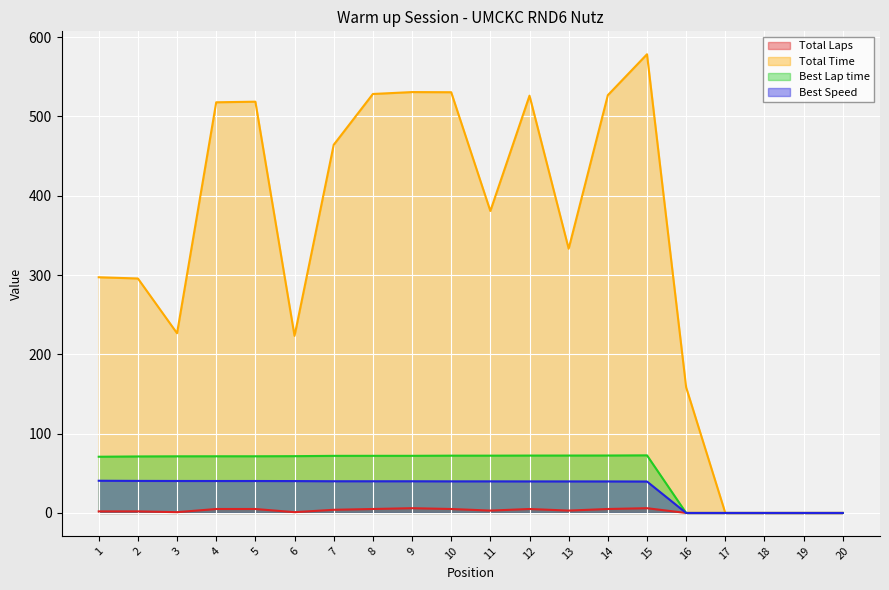

Reading right to left, list all the values displayed in this chart.

Total Laps: 20=0.0	19=0.0	18=0.0	17=0.0	16=0.0	15=6.0	14=5.0	13=3.0	12=5.0	11=3.0	10=5.0	9=6.0	8=5.0	7=4.0	6=1.0	5=5.0	4=5.0	3=1.0	2=2.0	1=2.0
Total Time: 20=0.0	19=0.0	18=0.0	17=0.0	16=158.3	15=578.3	14=526.7	13=333.2	12=526.1	11=380.7	10=530.4	9=530.6	8=528.2	7=464.2	6=223.2	5=518.5	4=517.8	3=226.6	2=295.6	1=297.2
Best Lap time: 20=0.0	19=0.0	18=0.0	17=0.0	16=0.0	15=72.6	14=72.4	13=72.4	12=72.4	11=72.3	10=72.2	9=72.1	8=72.1	7=72.0	6=71.6	5=71.5	4=71.5	3=71.4	2=71.3	1=70.9
Best Speed: 20=0.0	19=0.0	18=0.0	17=0.0	16=0.0	15=39.6	14=39.8	13=39.8	12=39.8	11=39.9	10=39.9	9=40.0	8=40.0	7=40.0	6=40.2	5=40.3	4=40.3	3=40.3	2=40.4	1=40.6